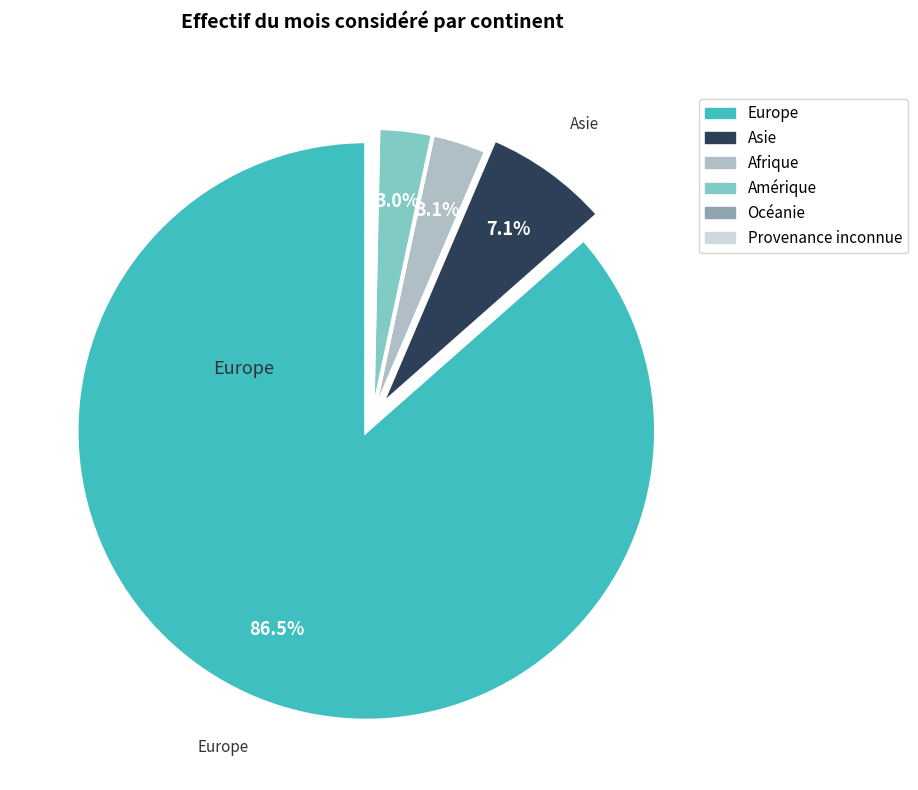

What is the largest slice in the pie chart?

Europe